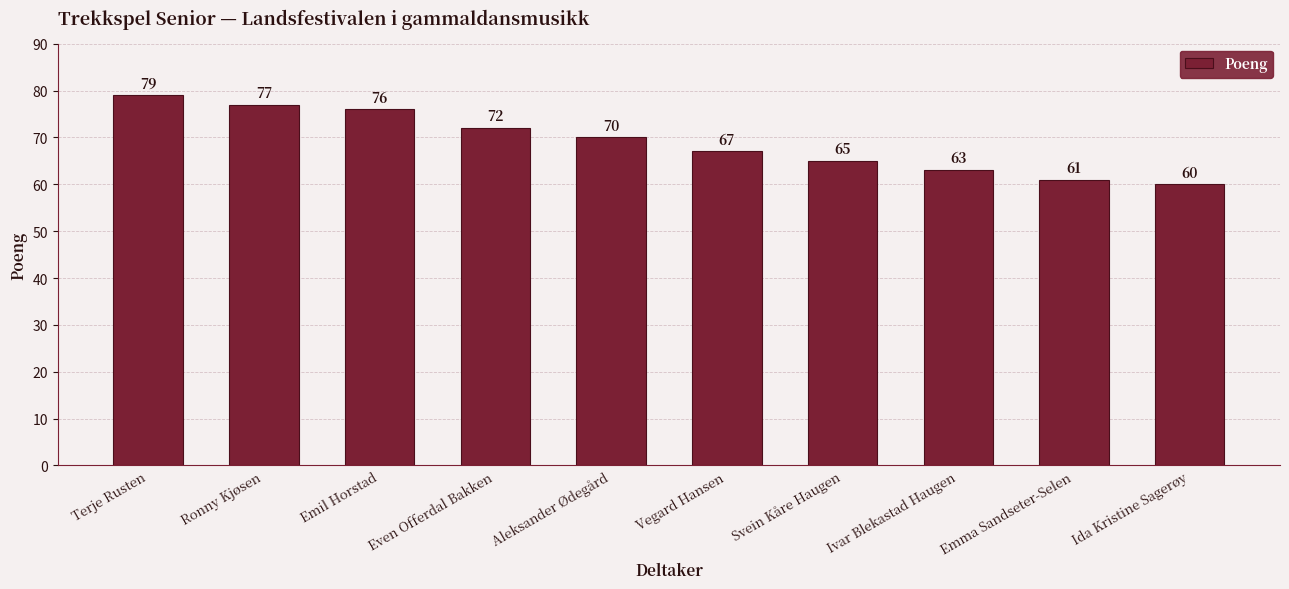

What is the difference between the second highest and second lowest values?

16